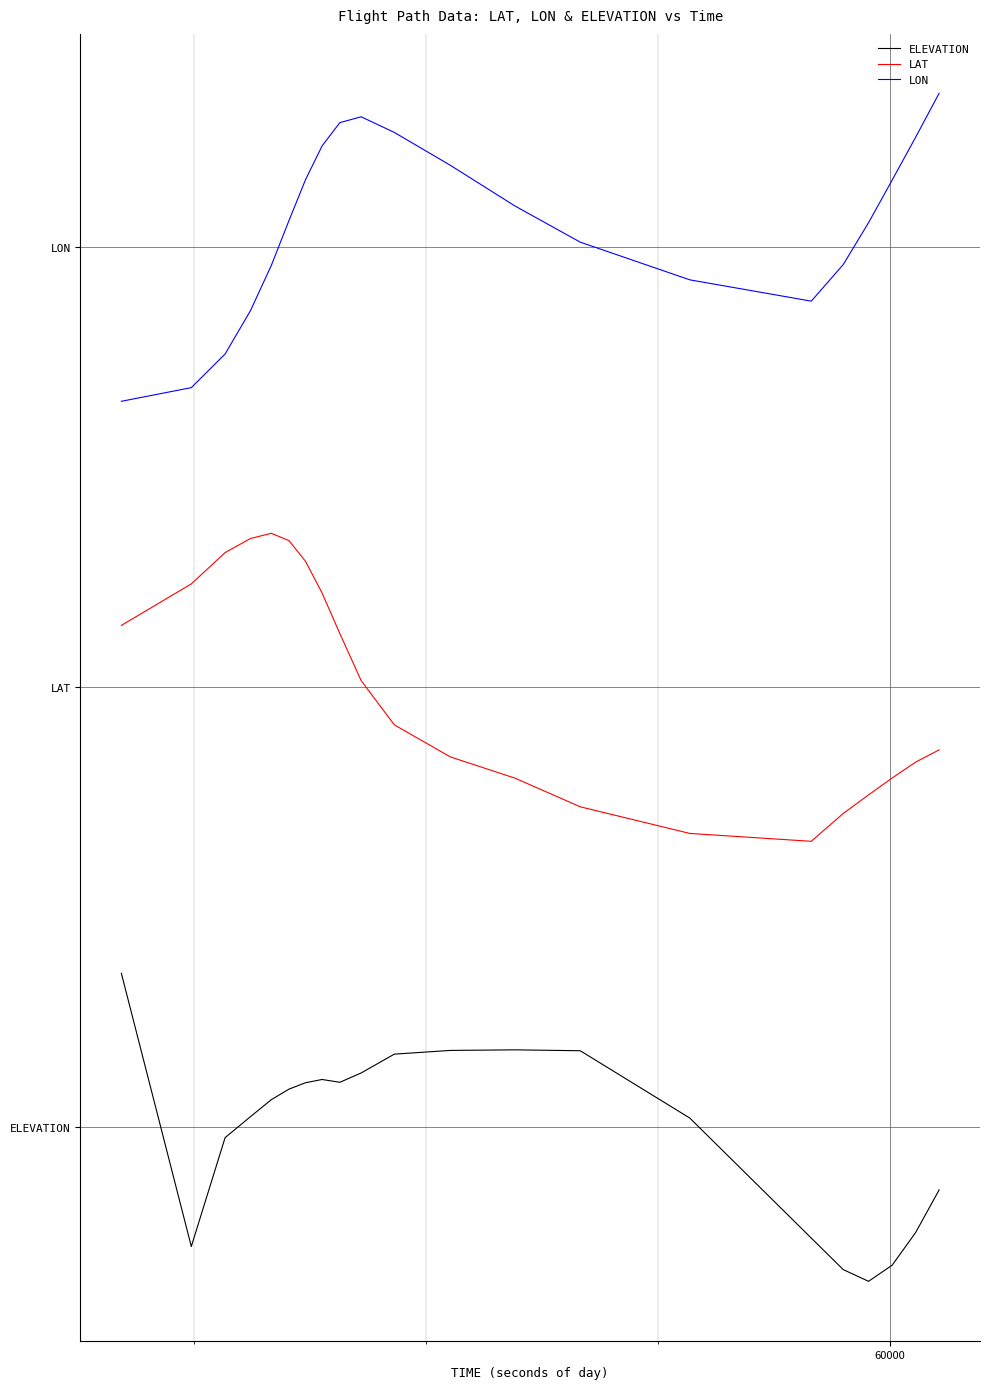

Does the chart display data point markers on the line(s)?

No